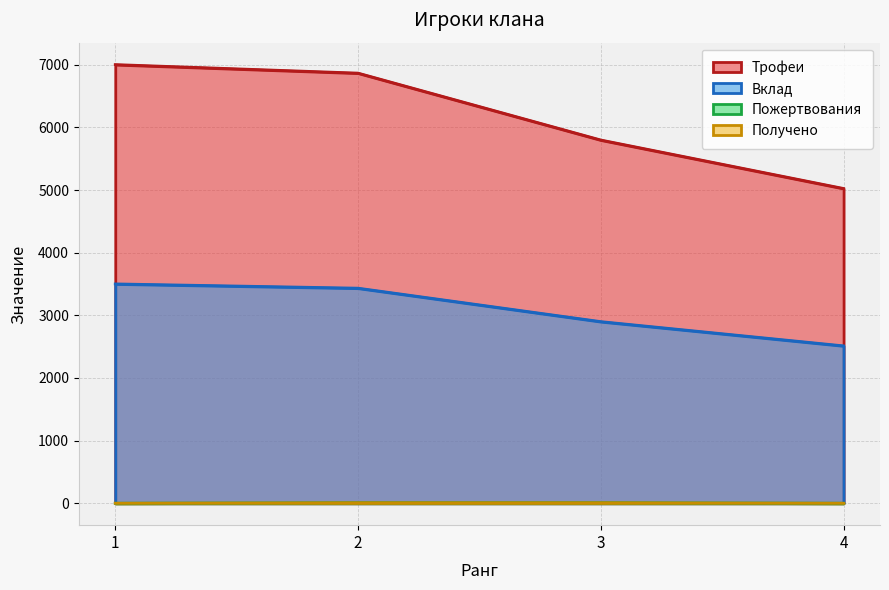

Where does the Вклад series first go above 3433?

1